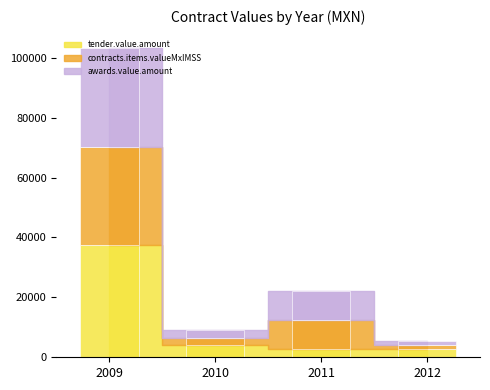

True or false: tender.value.amount has a value of 196.3 at 11.

False